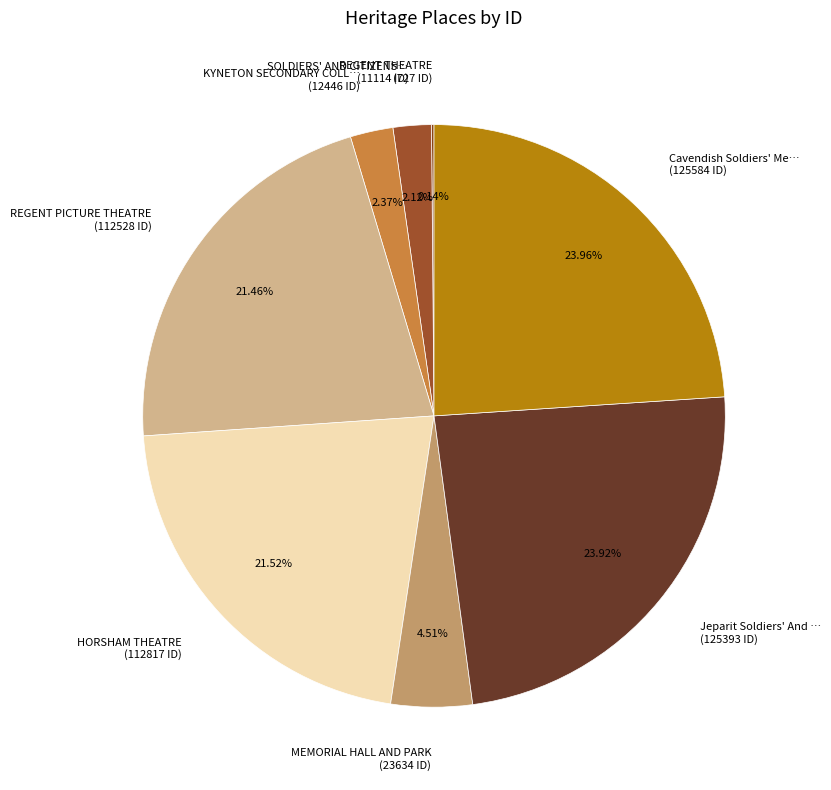

Does MEMORIAL HALL AND PARK (23634 ID) represent more than half of the total?

No